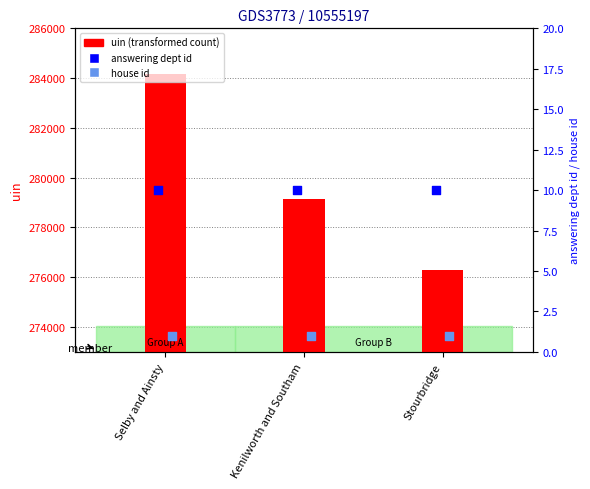

What is the total value across all series at Selby and Ainsty?

284187